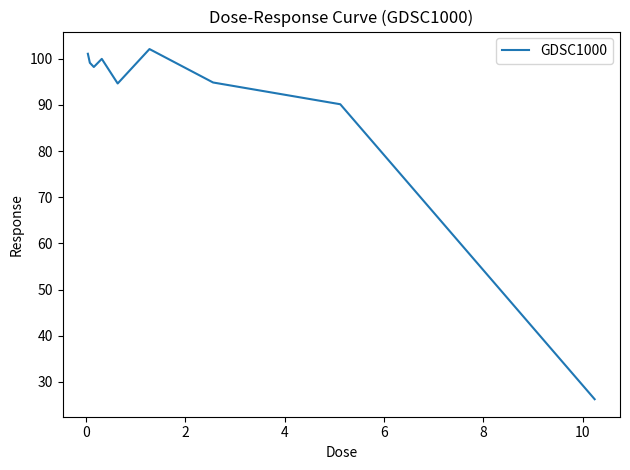

How many distinct data groups are displayed?

1